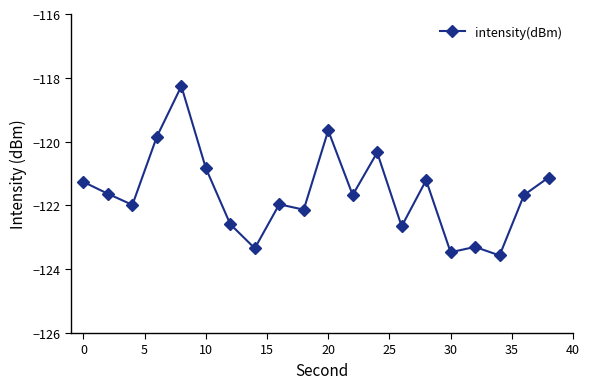

What is the greatest value displayed?

-118.3